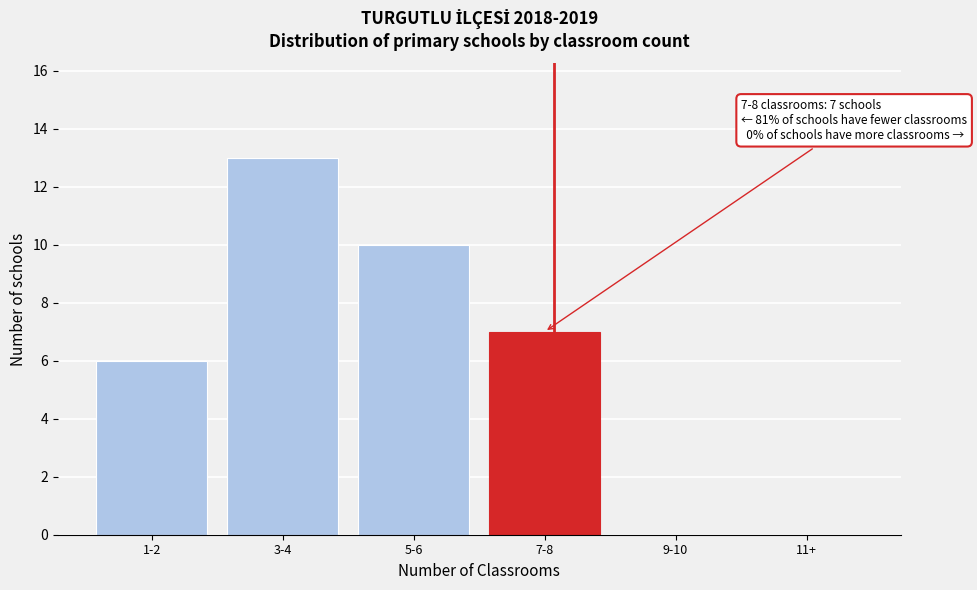

Reading left to right, what are all the values shown in this chart?

1-2=6	3-4=13	5-6=10	7-8=7	9-10=0	11+=0